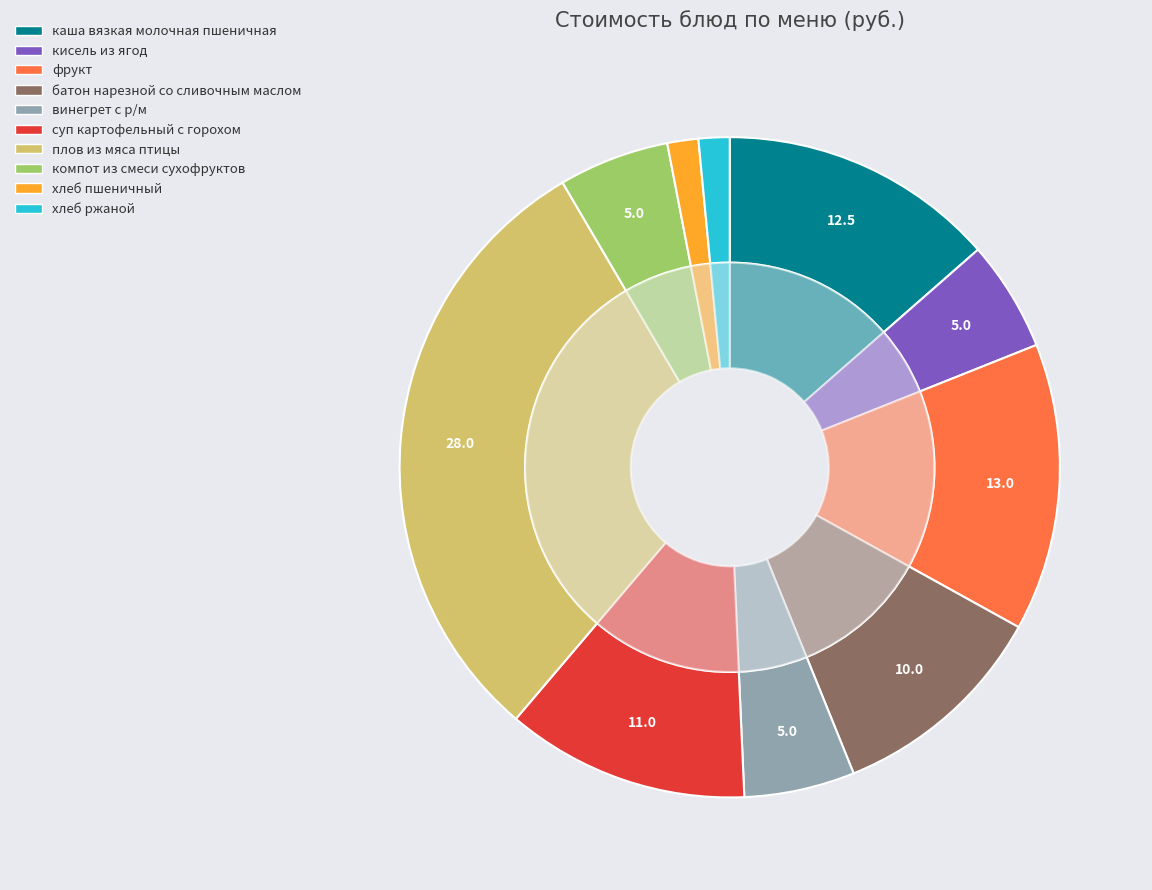

What is the change in value from кисель из ягод to хлеб пшеничный?

-3.6